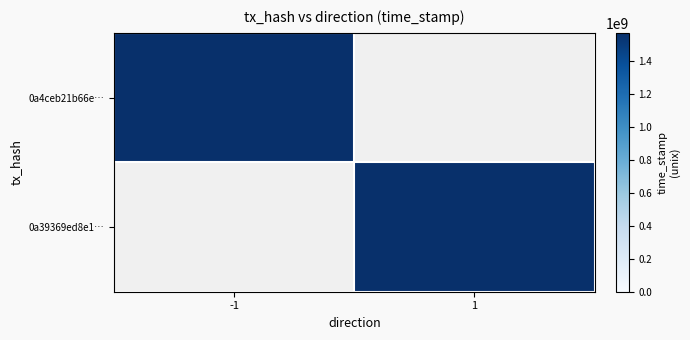

At which label is 0a4ceb21b66e39f9528a3457c555dd7a805da47 closest to 784332405?

1